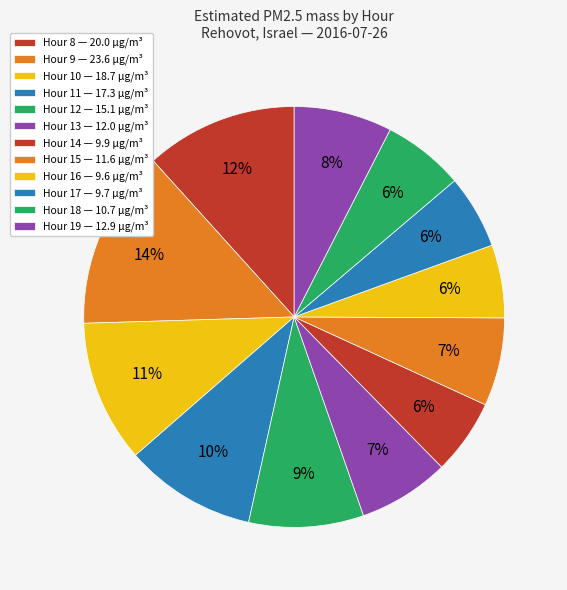

How many segments does this pie chart have?

12